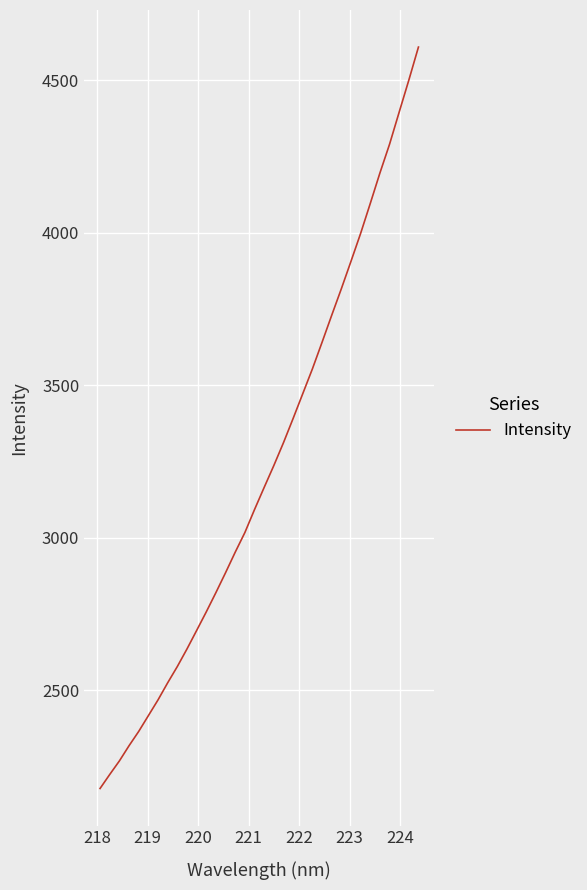

What is the smallest value displayed?

2178.6